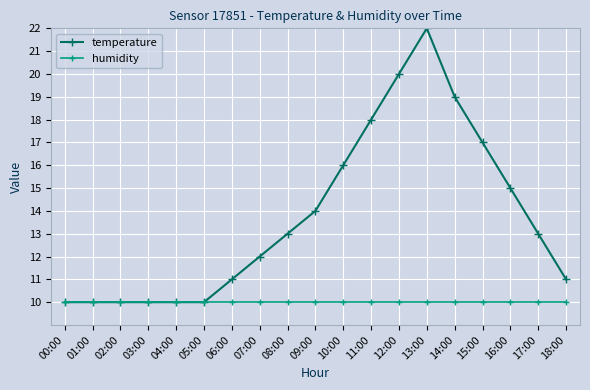

Is the value of humidity at 10:00 greater than the value of temperature at 10:00?

No